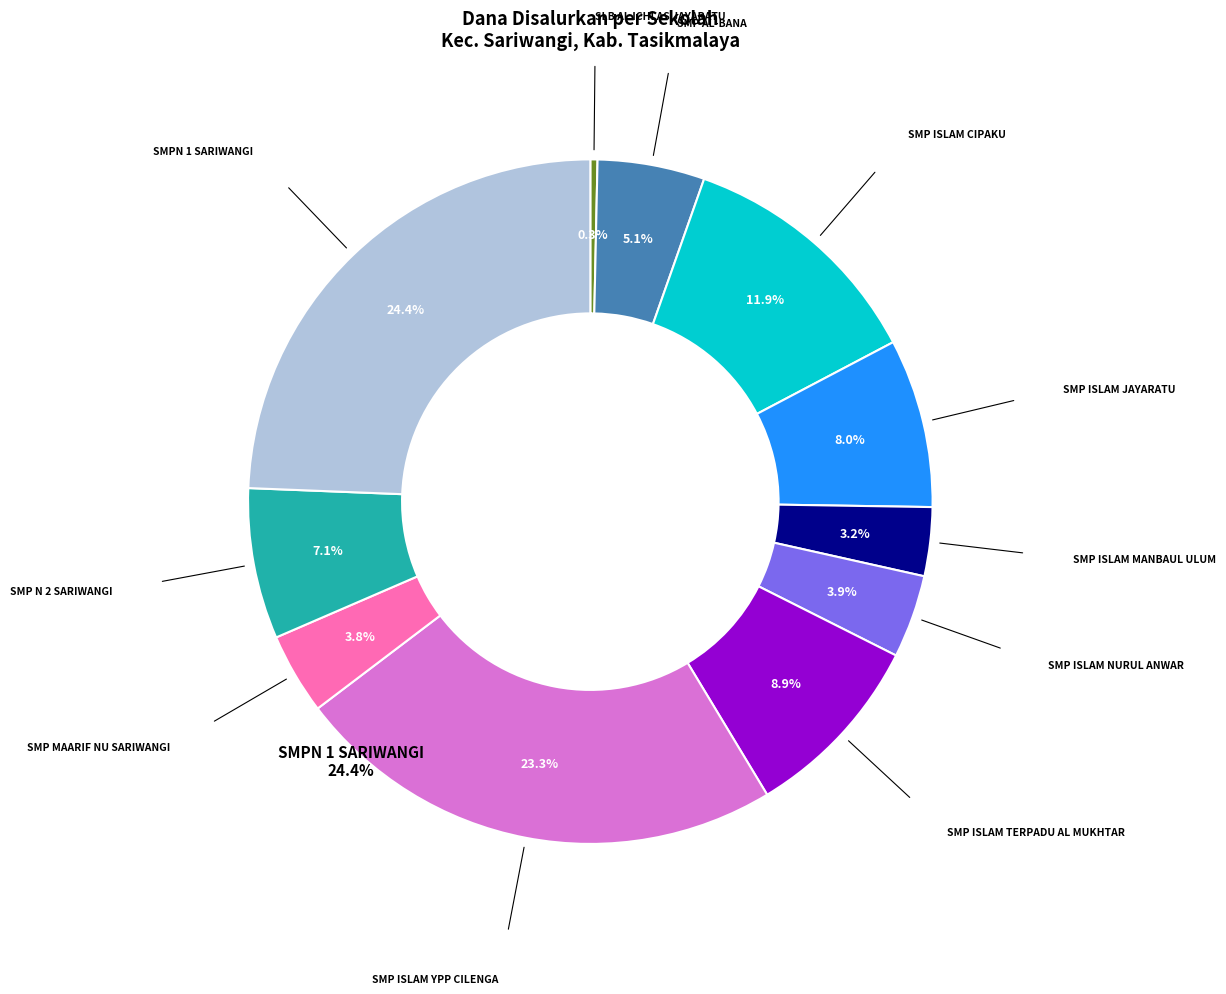

Does any single category account for the majority?

No